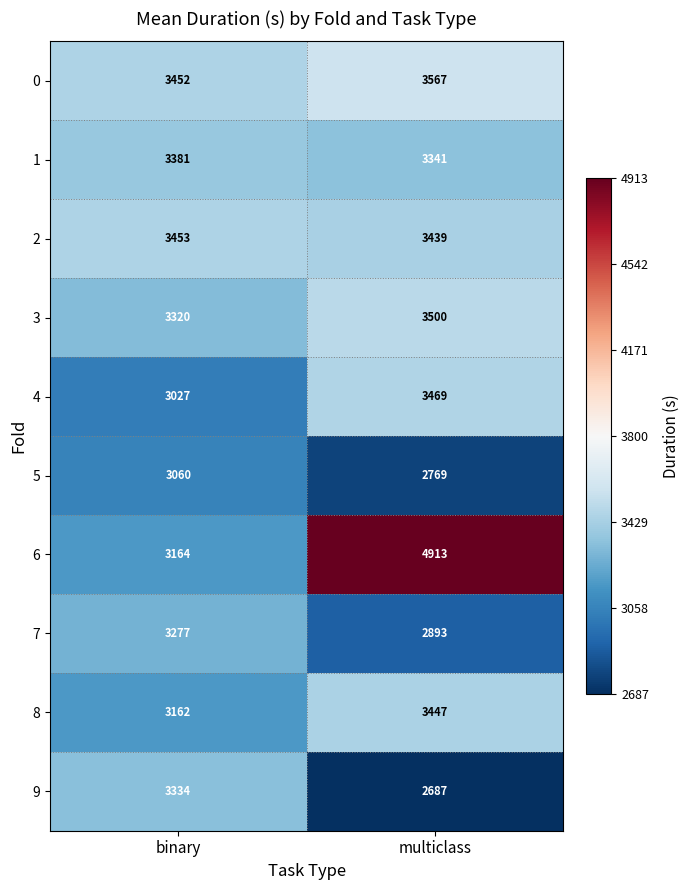

What is the sum of the 1 values at multiclass and binary?

6722